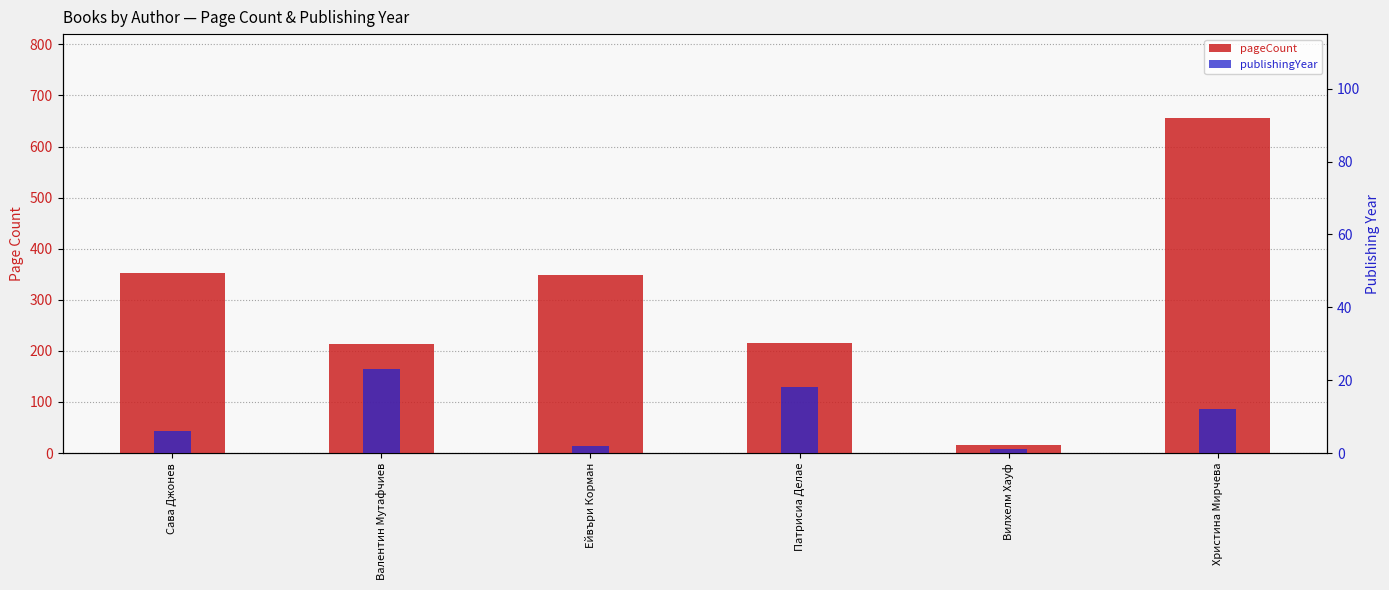

Which series changed the most between Сава Джонев and Христина Мирчева?

pageCount